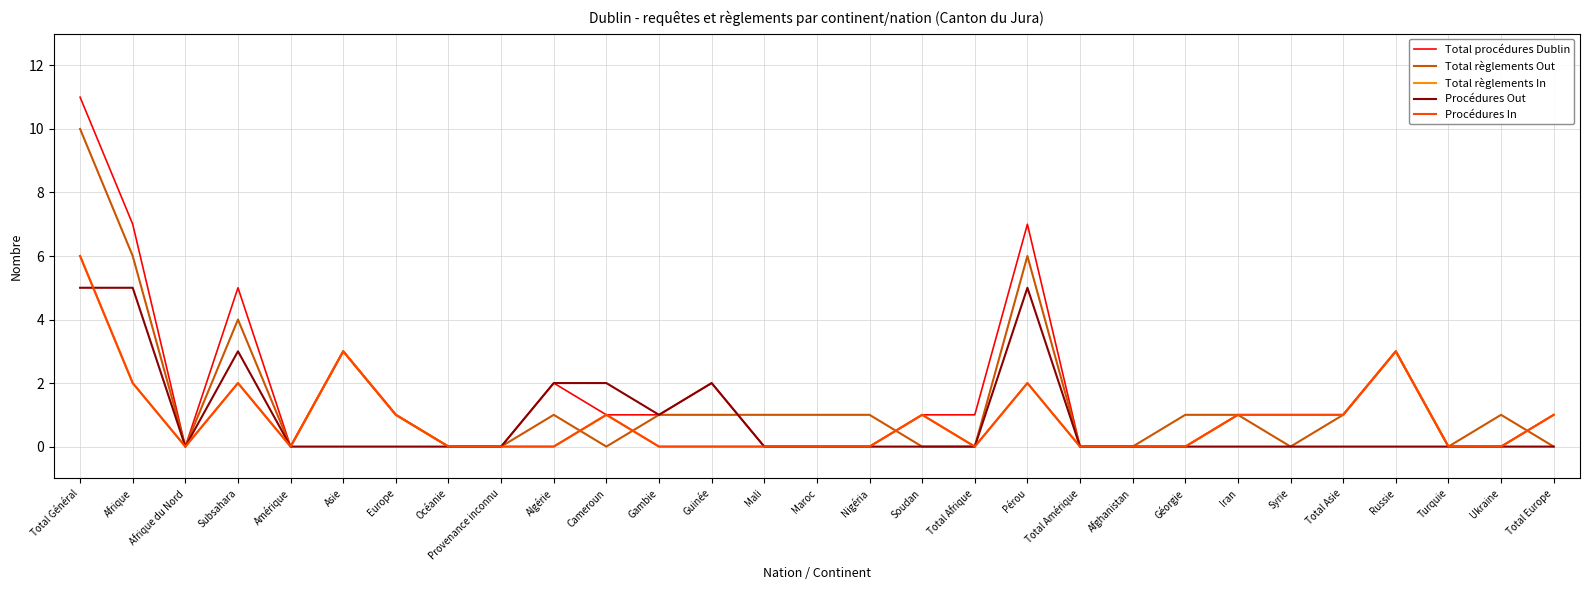

Is the value of Total règlements In at Nigéria greater than the value of Total règlements Out at Mali?

No